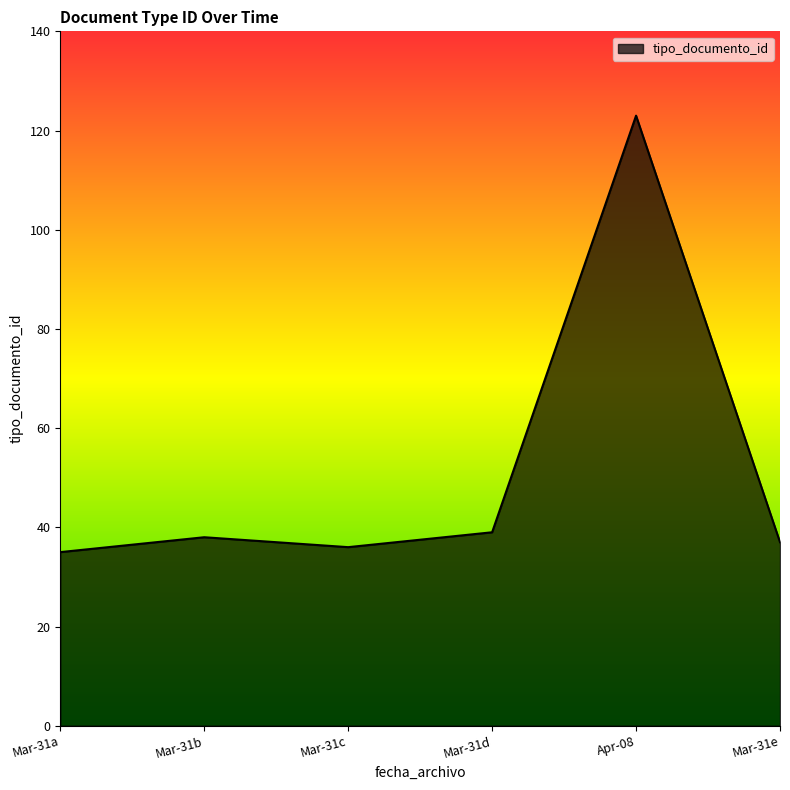

What is the greatest value displayed?

123